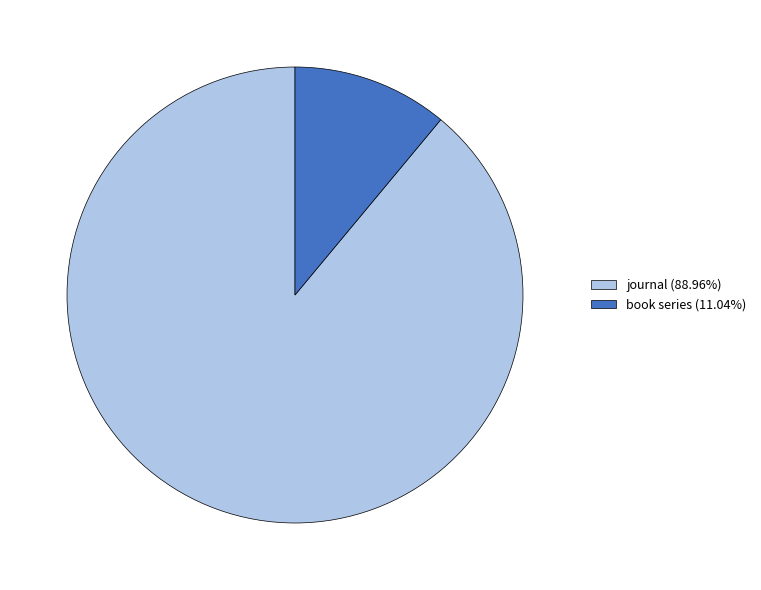

How many segments does this pie chart have?

2